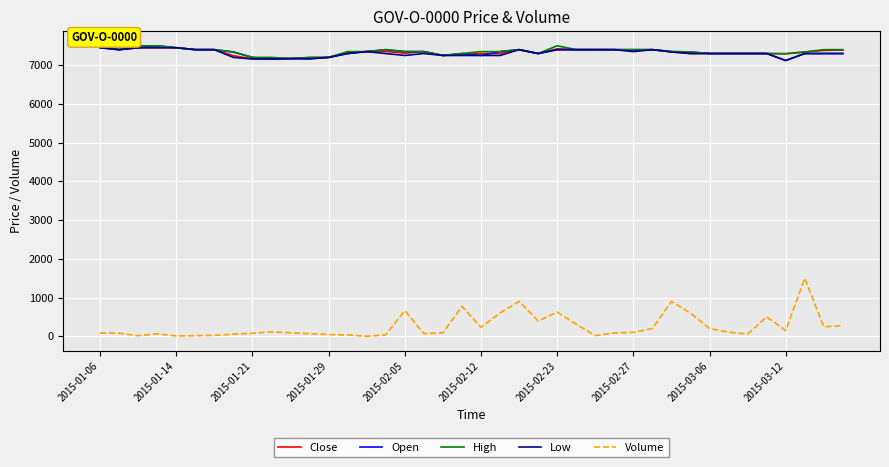

What is the maximum value shown in the chart?

7500